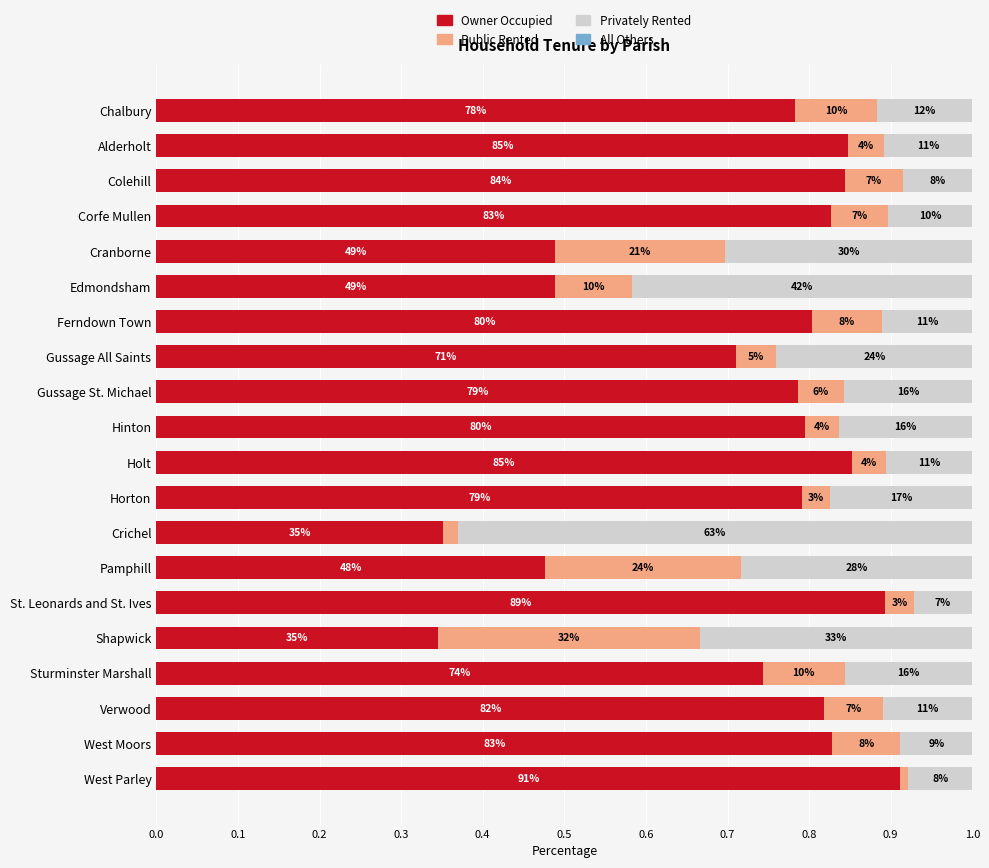

Reading left to right, extract all data points from this chart.

Owner Occupied: 0.8	0.8	0.8	0.8	0.5	0.5	0.8	0.7	0.8	0.8	0.9	0.8	0.4	0.5	0.9	0.3	0.7	0.8	0.8	0.9
Public Rented: 0.1	0.0	0.1	0.1	0.2	0.1	0.1	0.1	0.1	0.0	0.0	0.0	0.0	0.2	0.0	0.3	0.1	0.1	0.1	0.0
Privately Rented: 0.1	0.1	0.1	0.1	0.3	0.4	0.1	0.2	0.2	0.2	0.1	0.2	0.6	0.3	0.1	0.3	0.2	0.1	0.1	0.1
All Others: 0.0	0.0	0.0	0.0	0.0	0.0	0.0	0.0	0.0	0.0	0.0	0.0	0.0	0.0	0.0	0.0	0.0	0.0	0.0	0.0